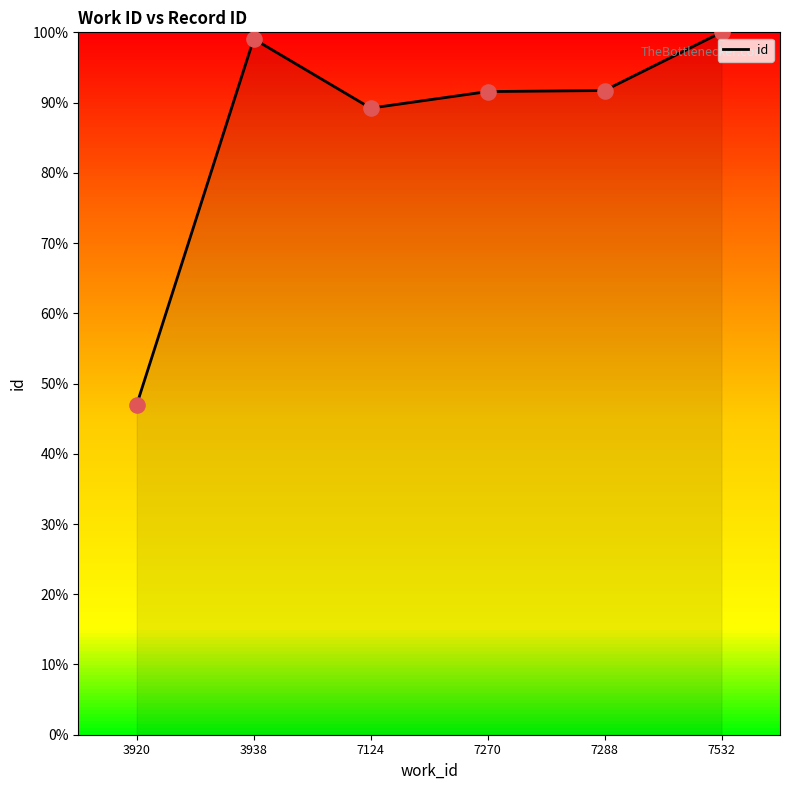

Between 3920 and 7124, which is larger?

7124